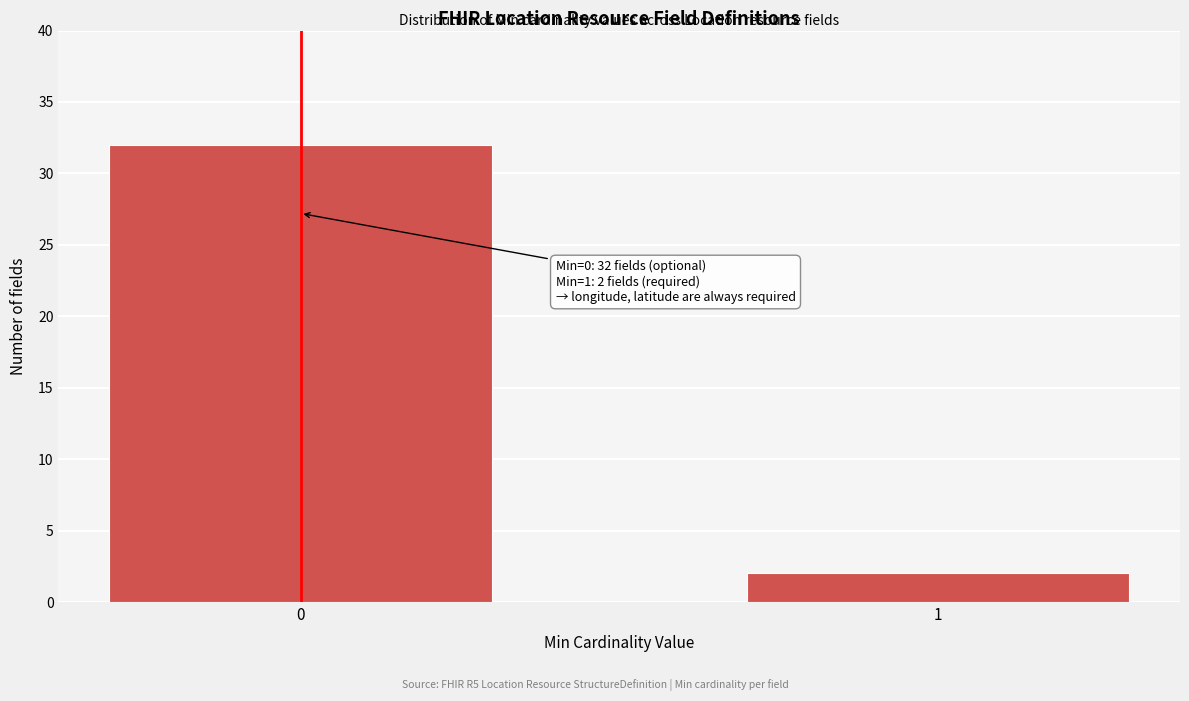

Reading left to right, transcribe all the data shown in this chart.

32	2